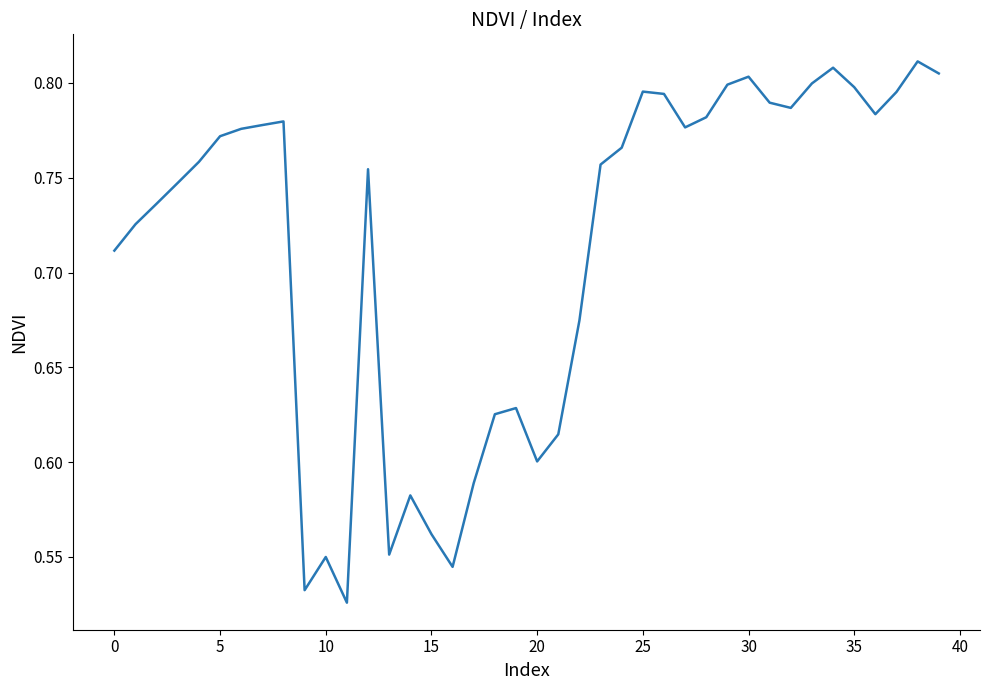

How many series are shown in this chart?

1